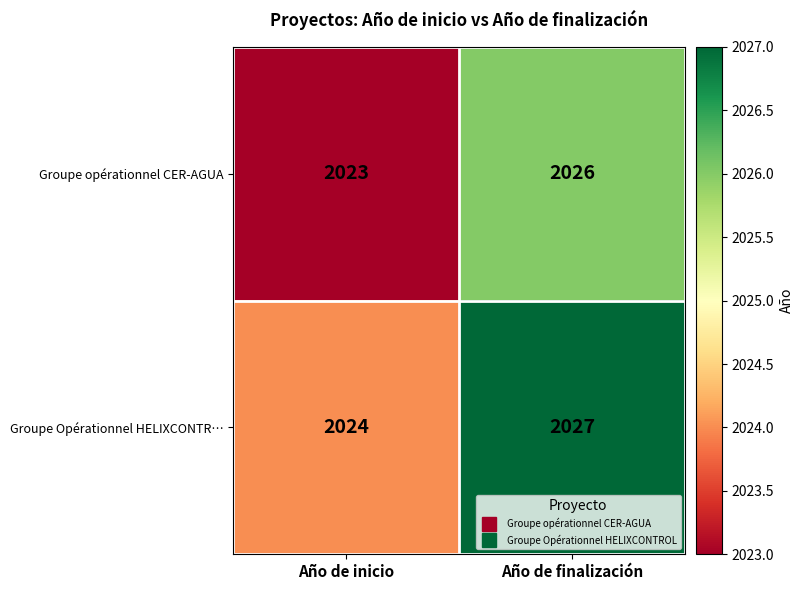

At which category is the sum across all series the highest?

Año de finalización